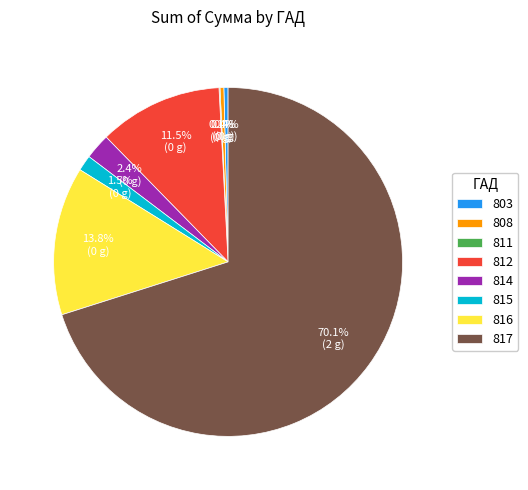

Does 817 represent more than half of the total?

Yes